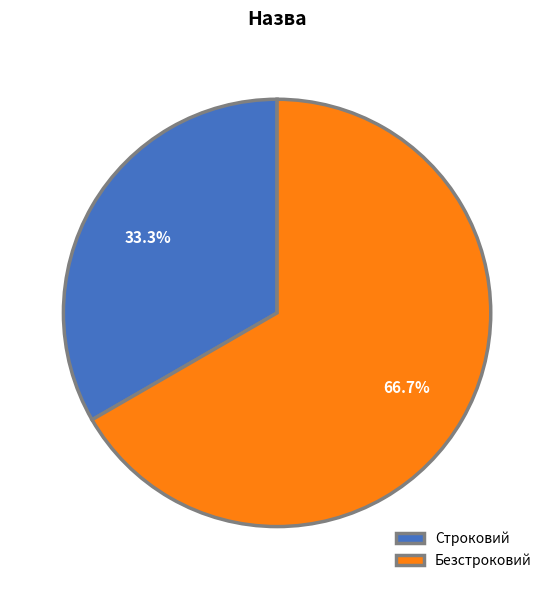

What is the ratio of the value at Безстроковий to the value at Строковий?

2.0